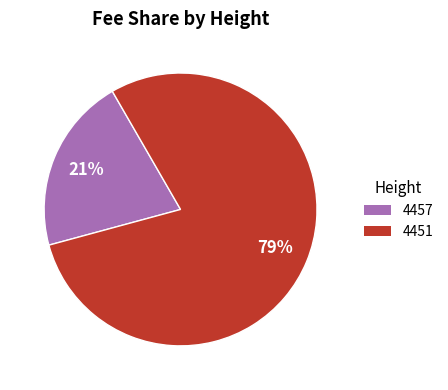

Rank the categories by value from highest to lowest.

4451, 4457